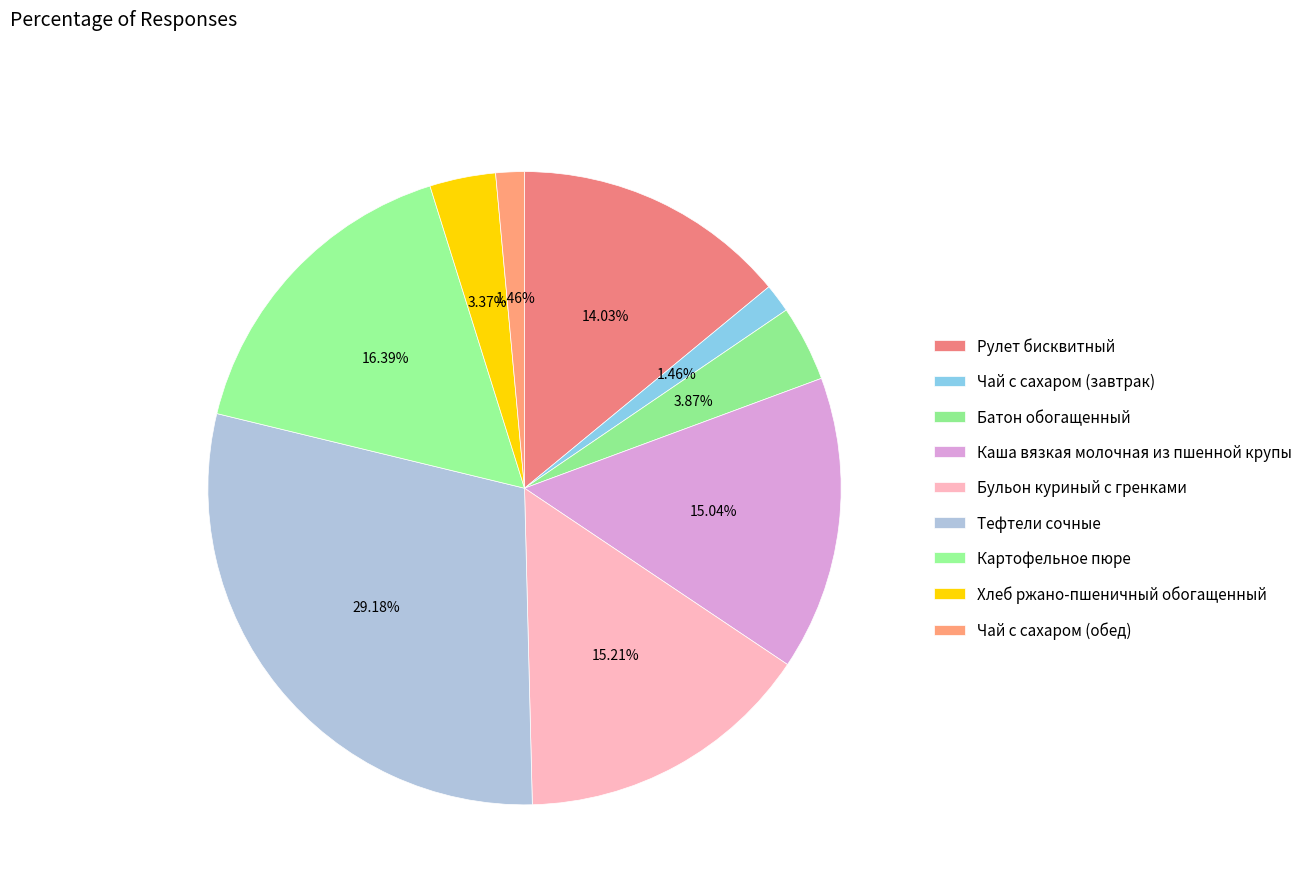

How many slices are in this pie chart?

9